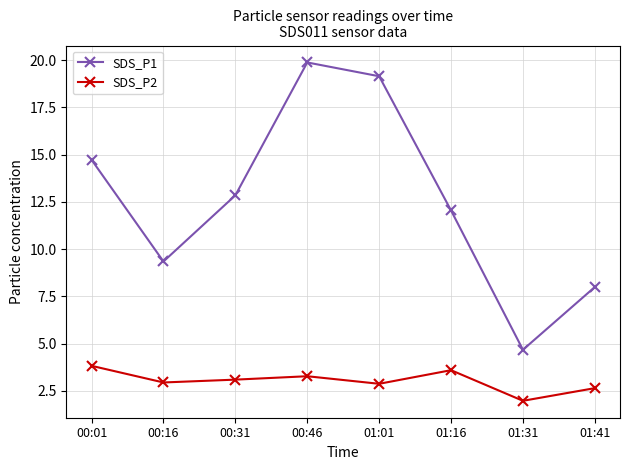

What is the sum of all SDS_P1 values?

100.7